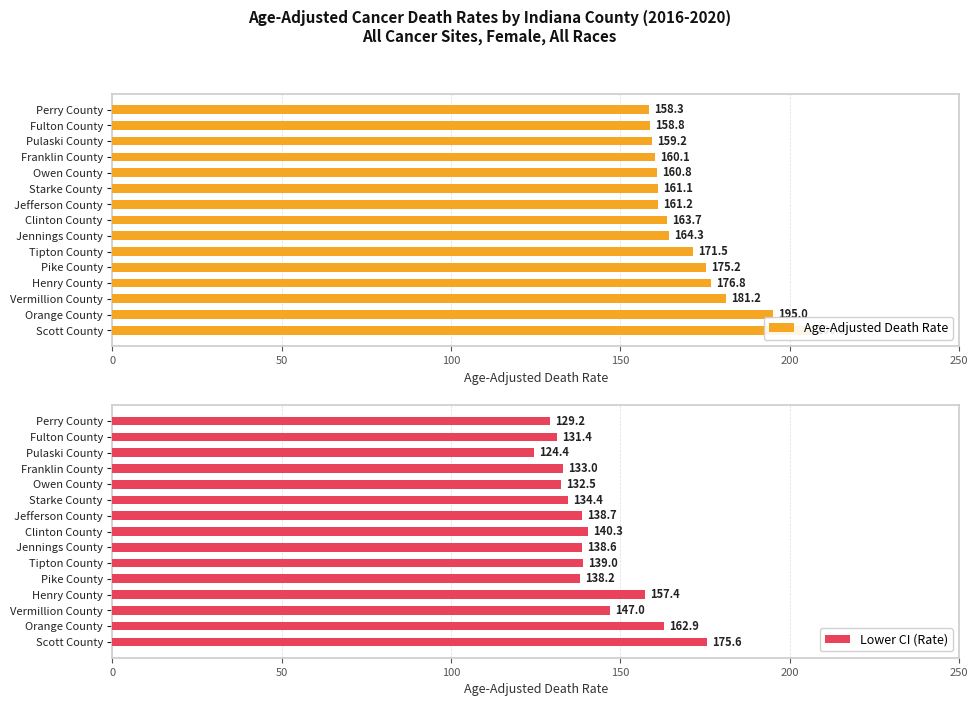

True or false: Lower CI (Rate) has a value of 124.4 at Pulaski County.

True